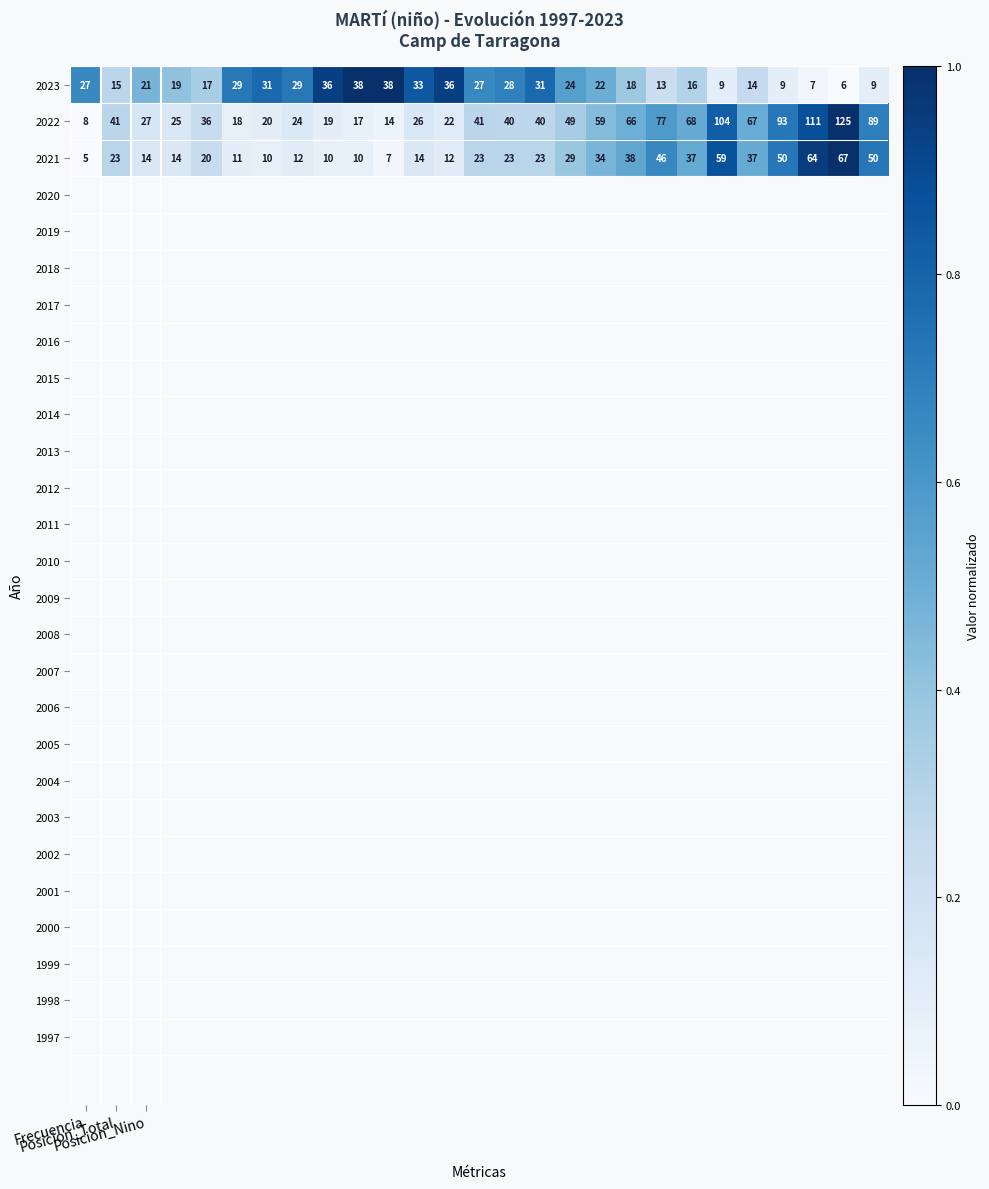

List the series in order of their overall mean, highest first.

2022, 2021, 2023